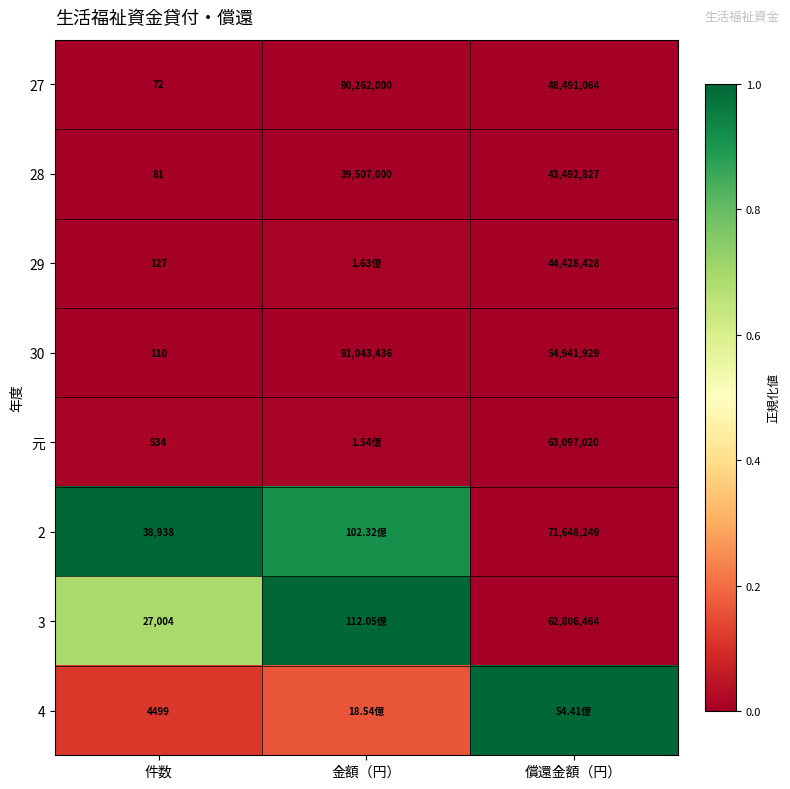

At which label does 27 first exceed 48491064?

金額（円）